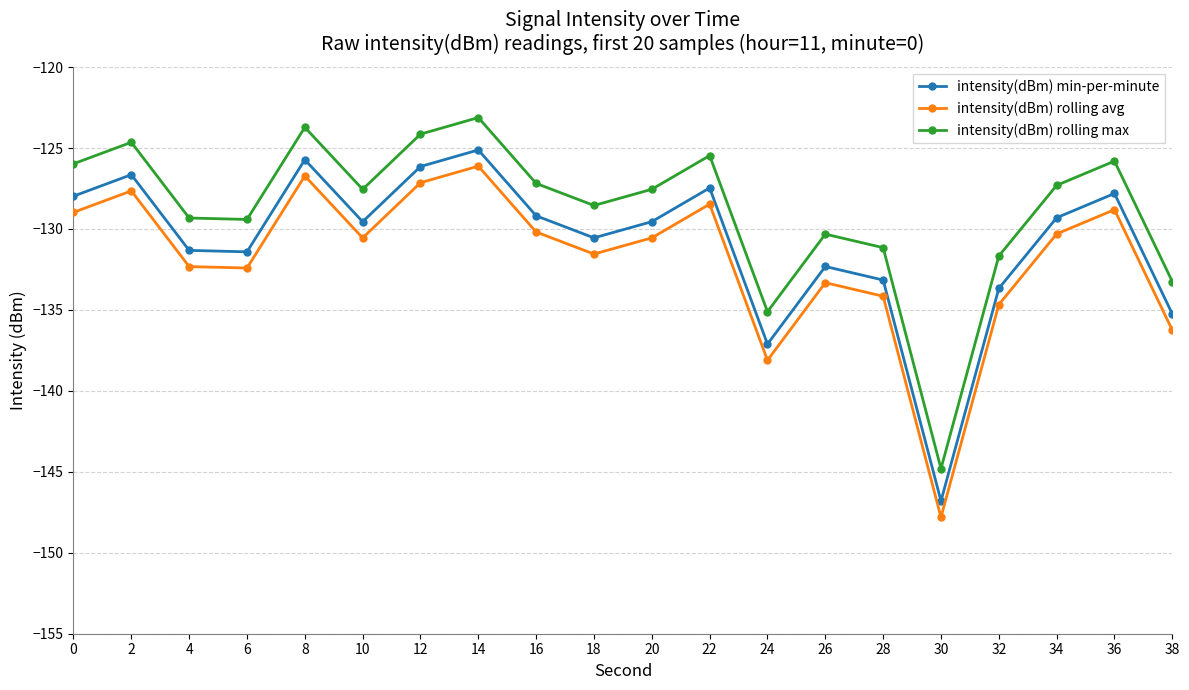

The value of intensity(dBm) rolling avg at 10 is -206.5. True or false?

False